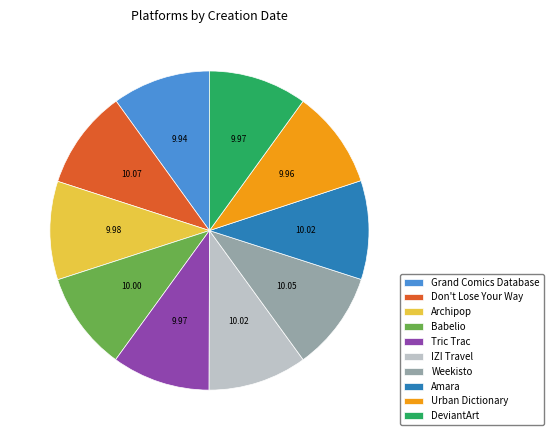

True or false: Amara accounts for 17% of the total.

False